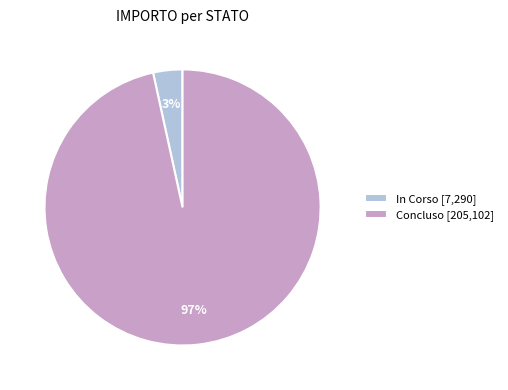

Does any single category account for the majority?

Yes